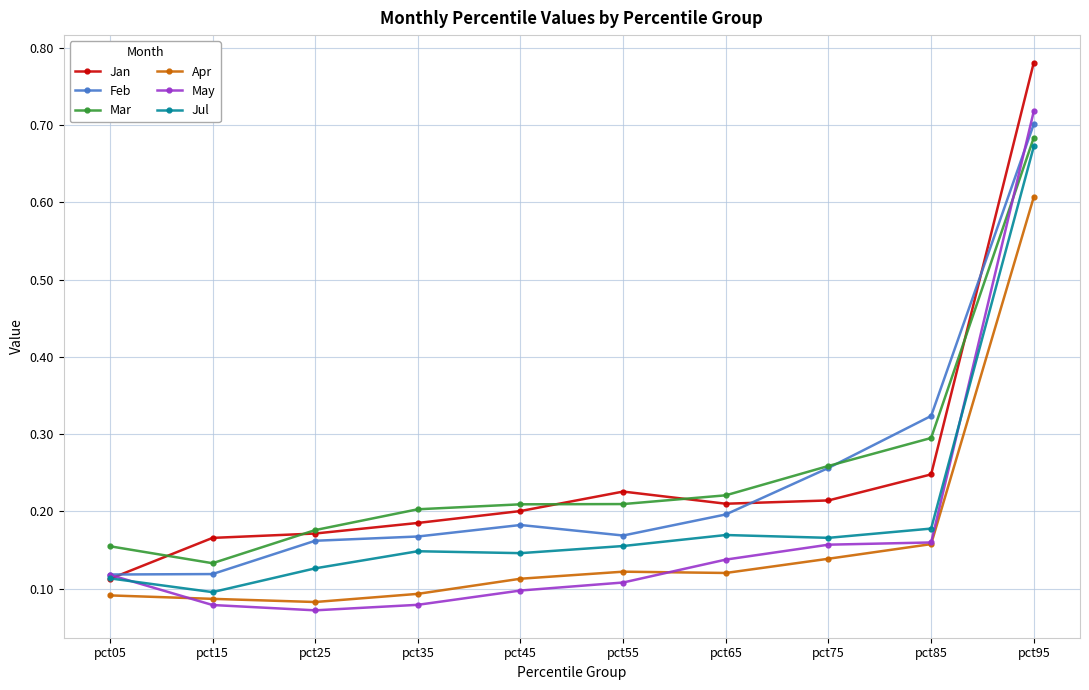

Is it true that Jul equals 0.2 at pct65?

True